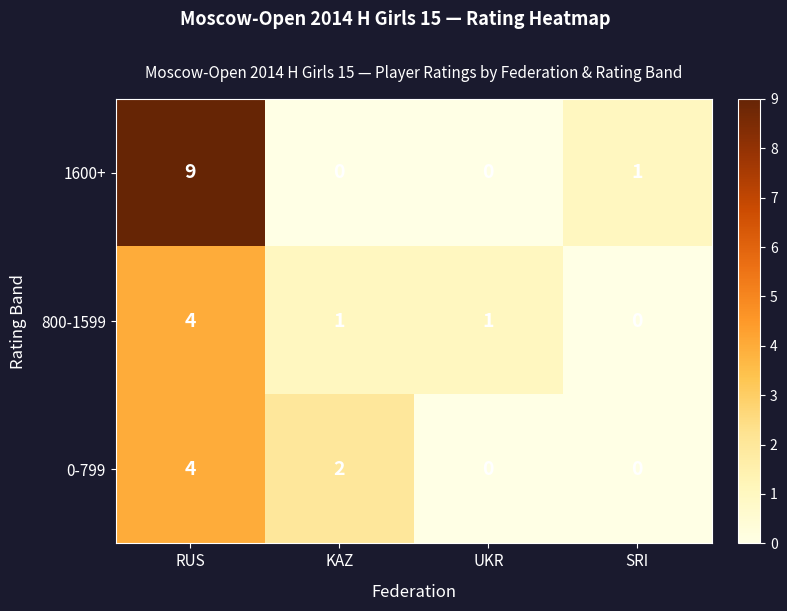

The value of 0-799 at SRI is 1. True or false?

False